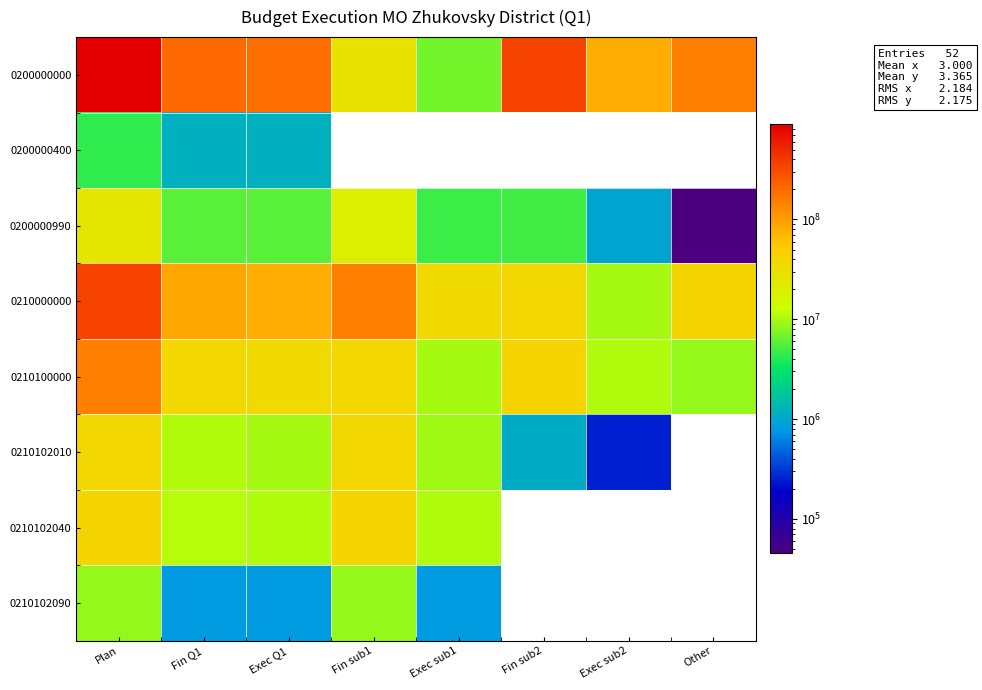

What is the maximum value shown in the chart?

897804773.4